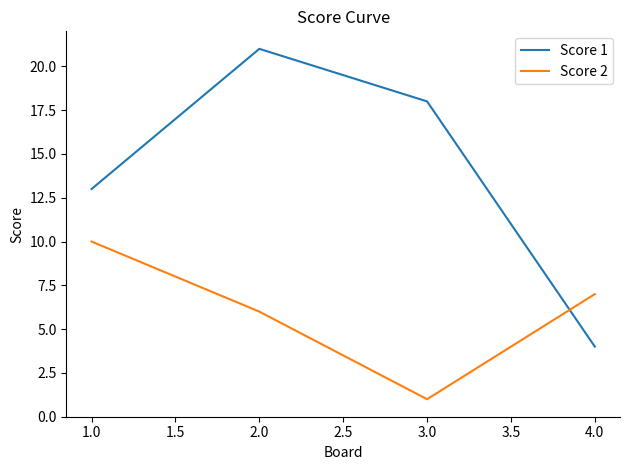

Which series has the widest spread of values?

Score 1